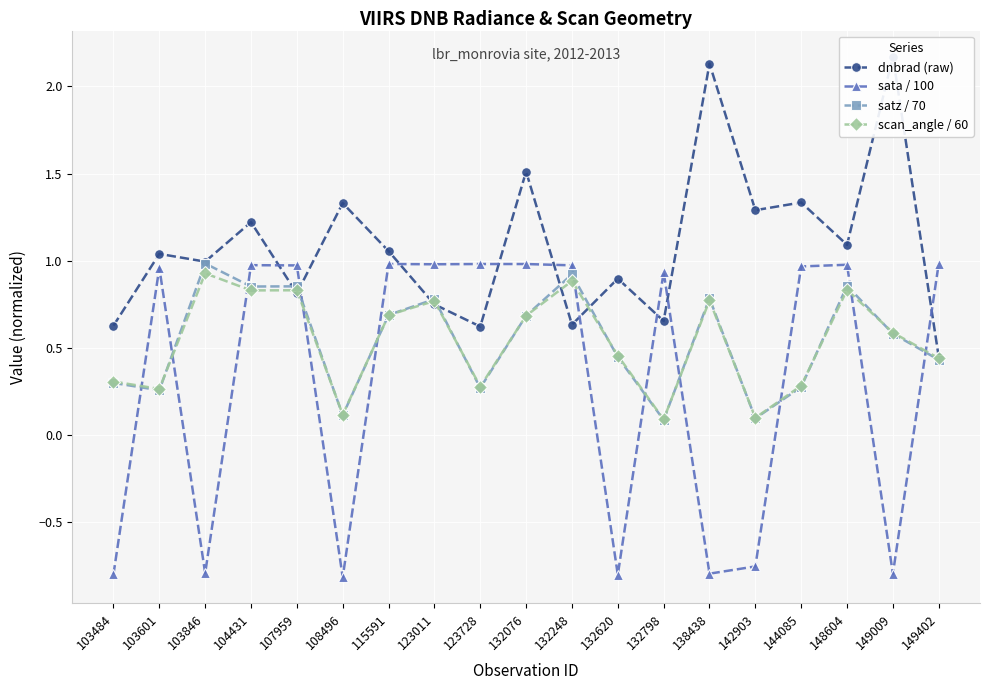

Read the scan_angle / 60 value at 104431.

0.8